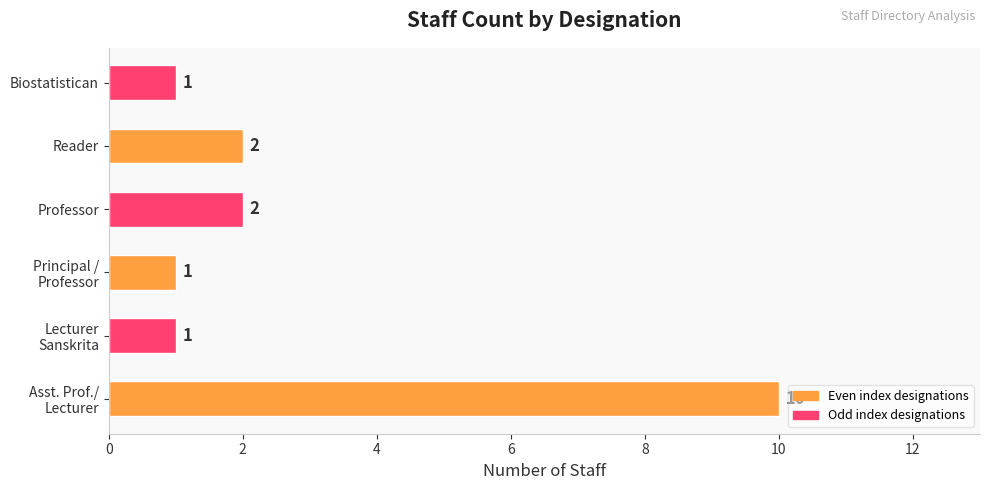

What is the greatest value displayed?

10